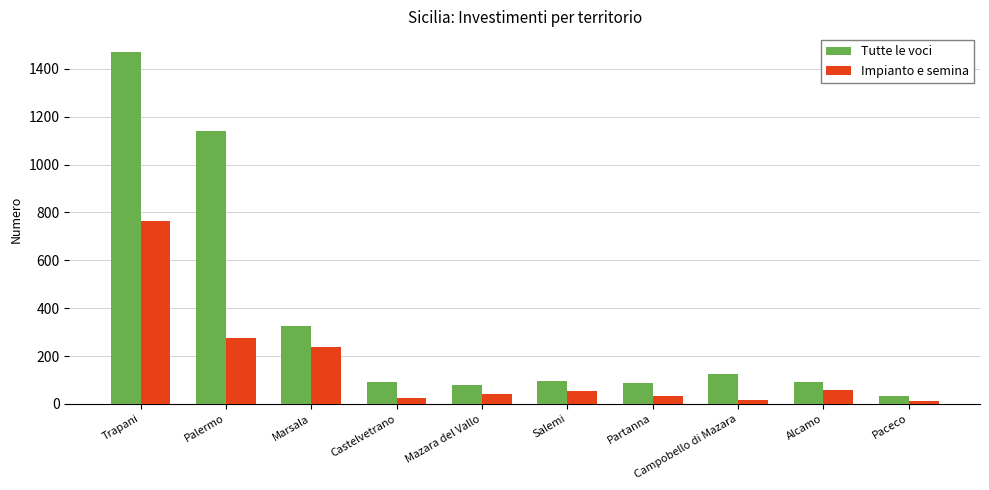

At which category is the sum across all series the highest?

Trapani